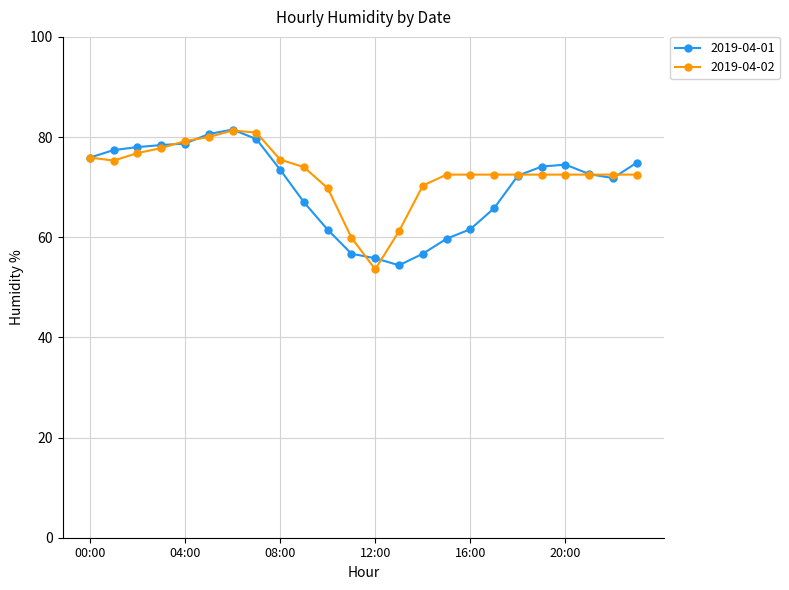

What is the value of the 2019-04-01 point at the 17th from the left?

61.6